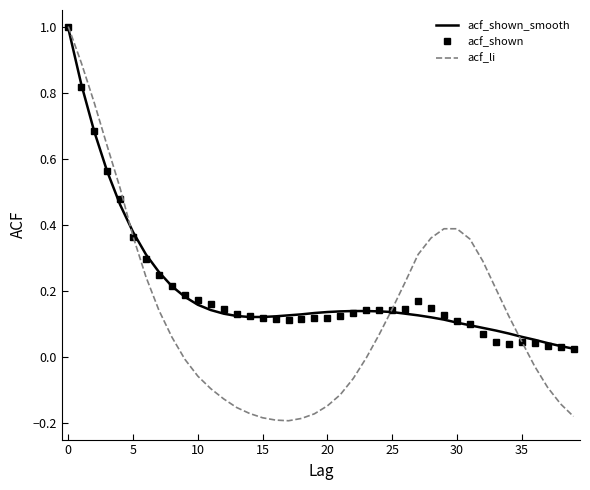

Which series has the widest spread of values?

acf_li